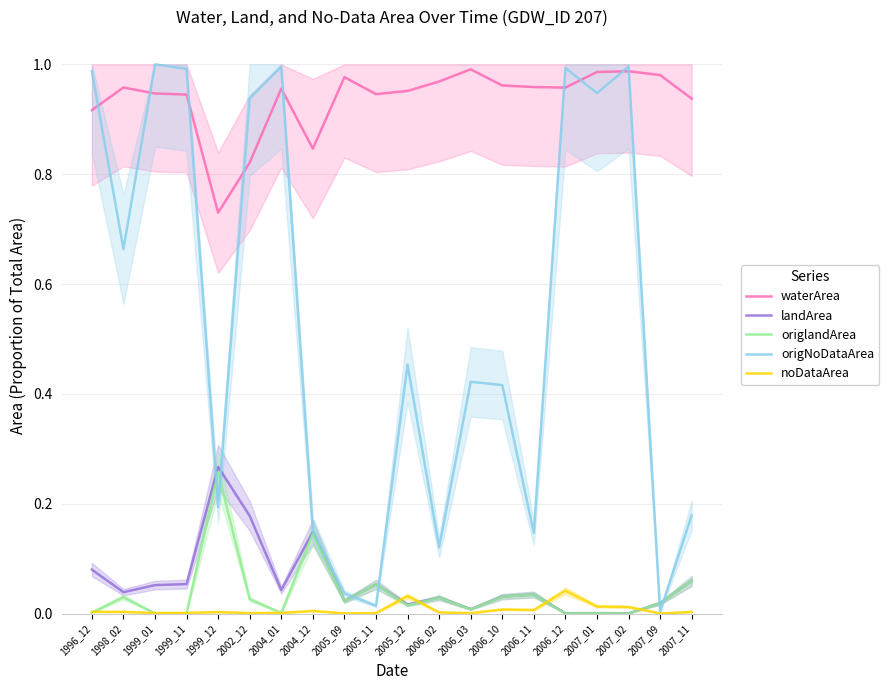

How many interior local valleys does the waterArea series have?

4